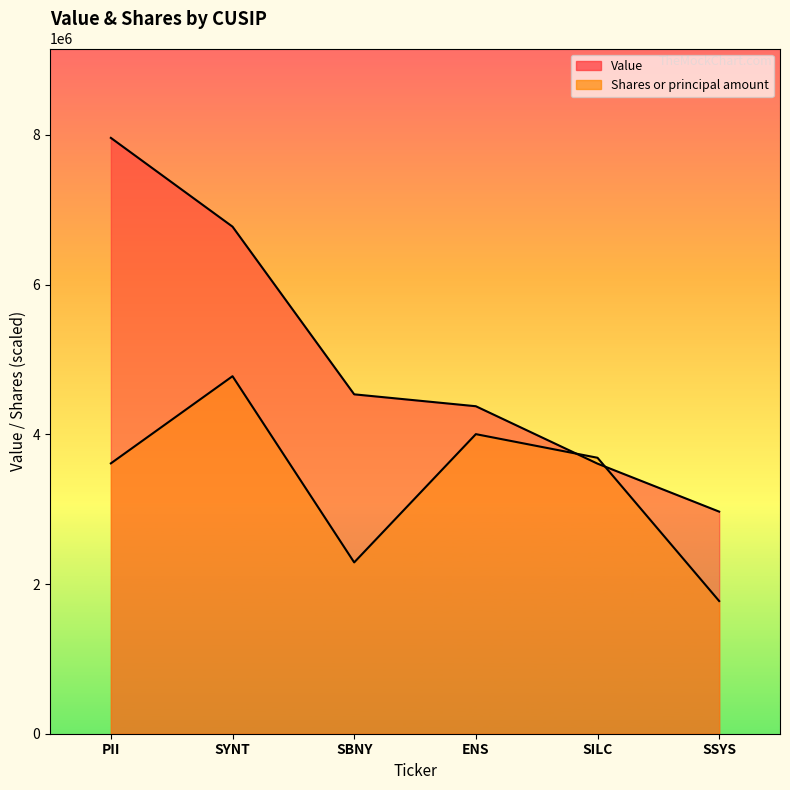

Reading right to left, extract all data points from this chart.

Value: 2967000.0	3608000.0	4375000.0	4534000.0	6774000.0	7960000.0
Shares or principal amount: 1772530.2	3686606.7	4002217.6	2288638.7	4776000.0	3611681.6